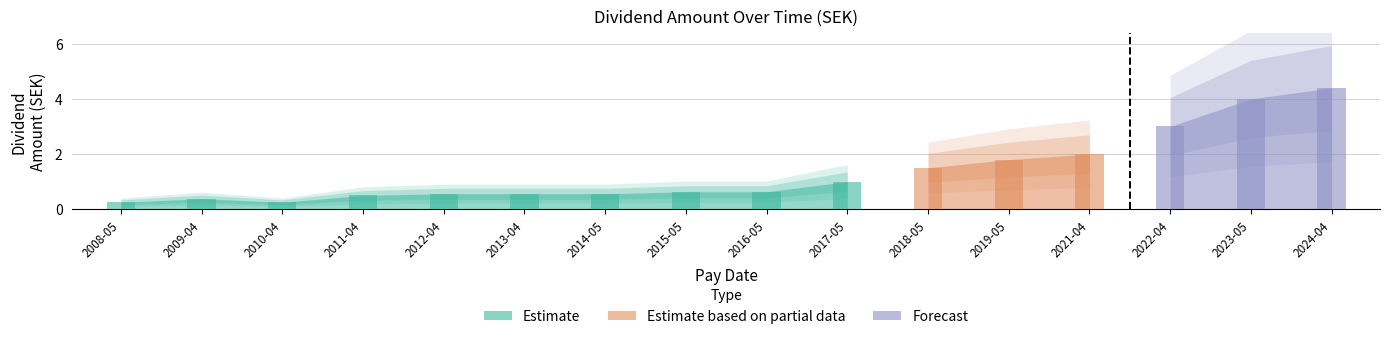

What is the sum of all values?

22.0